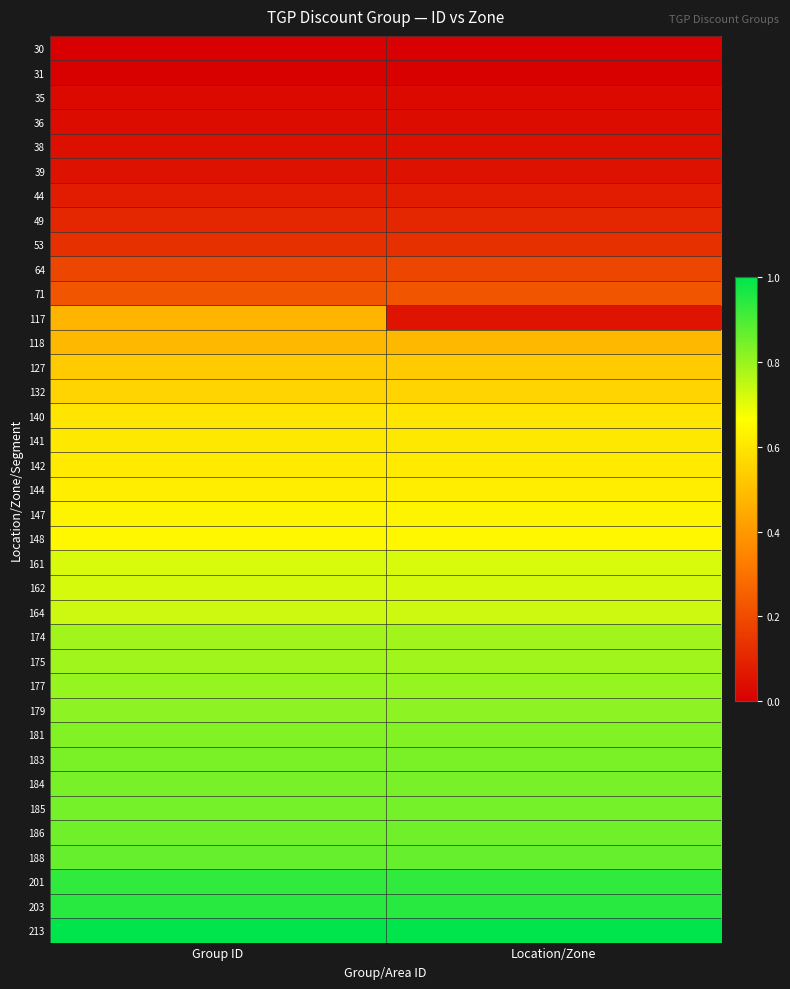

Which label corresponds to the smallest value in the chart?

Group ID